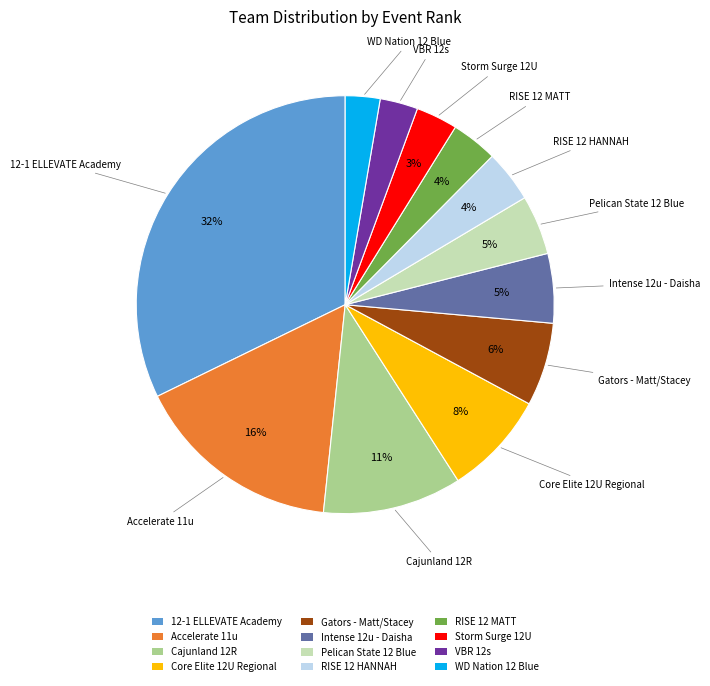

To the nearest percent, what is the difference between the Accelerate 11u and WD Nation 12 Blue slice percentages?

13%